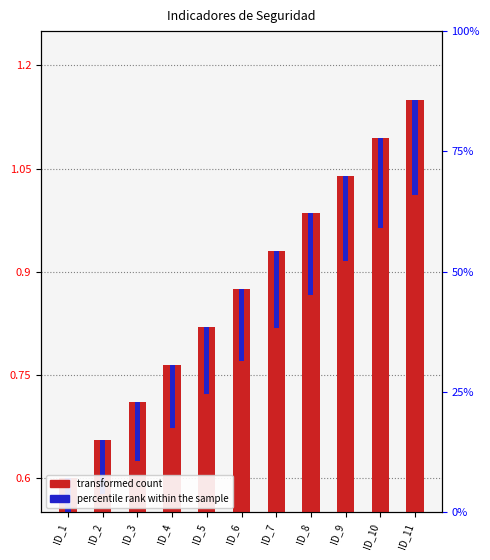

The transformed count series shows 0.9 at ID_7. True or false?

True